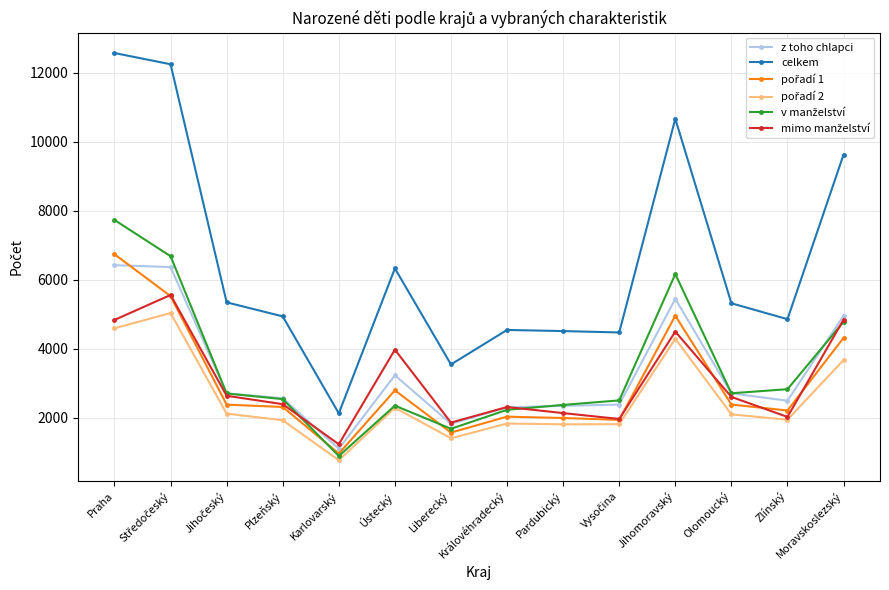

What is the lowest value of the celkem series?

2131